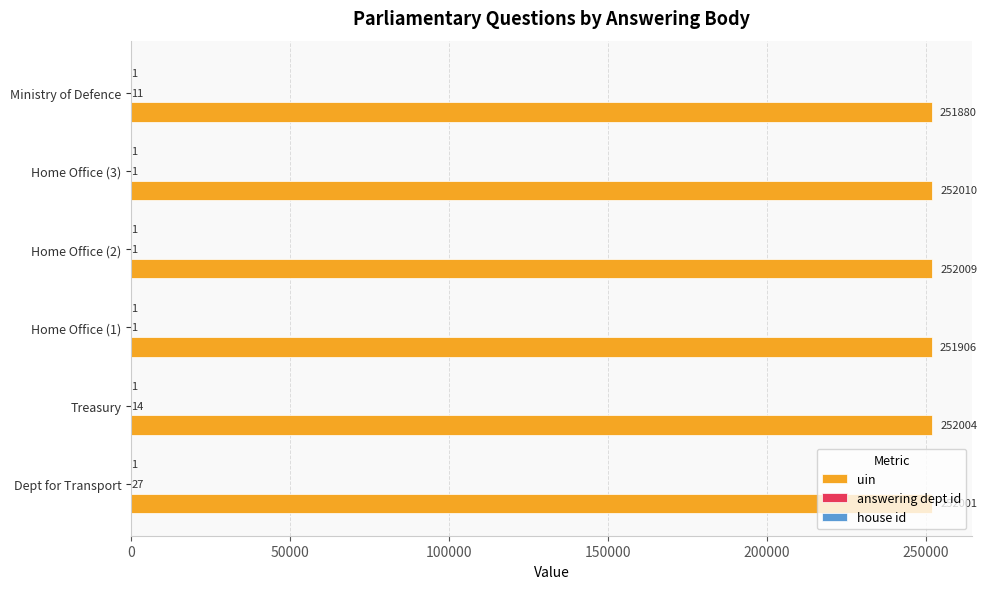

Which series has the largest range (max minus min)?

uin